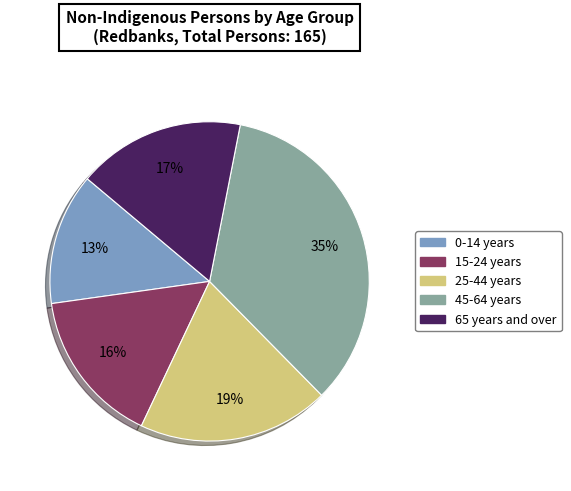

Does any single category account for the majority?

No